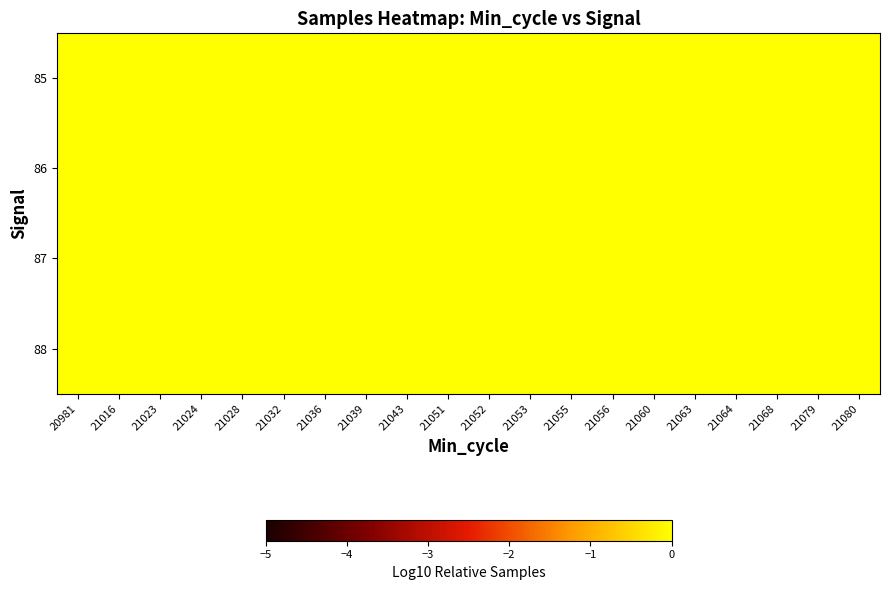

Rank the series by their average value, from lowest to highest.

88, 87, 86, 85